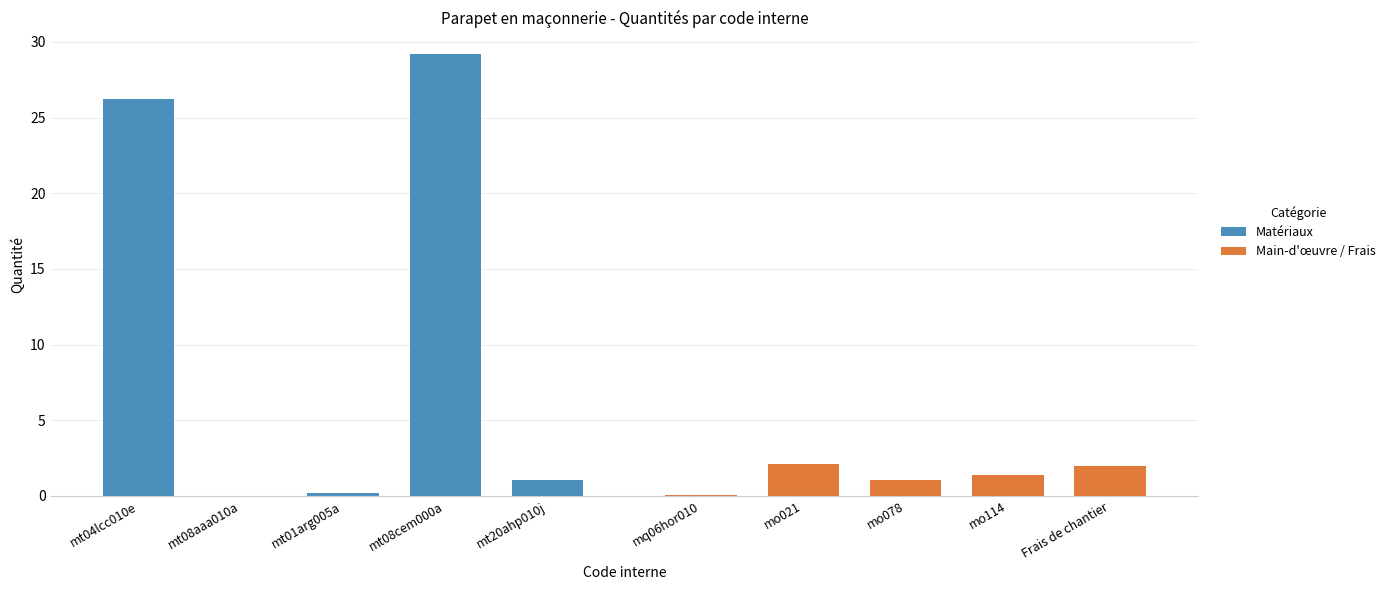

Where is Matériaux nearest to the value 14?

mt04lcc010e